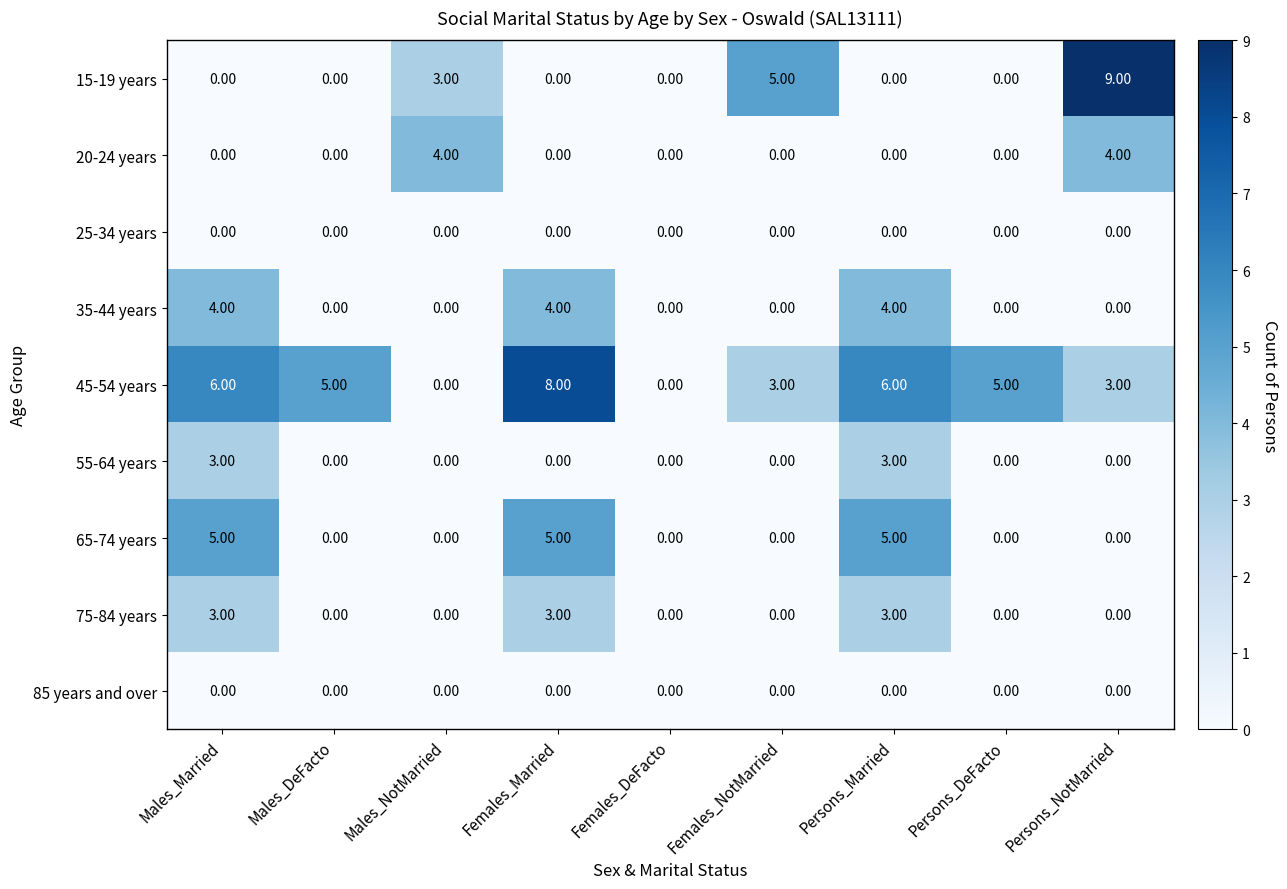

Which series has the largest range (max minus min)?

15-19 years